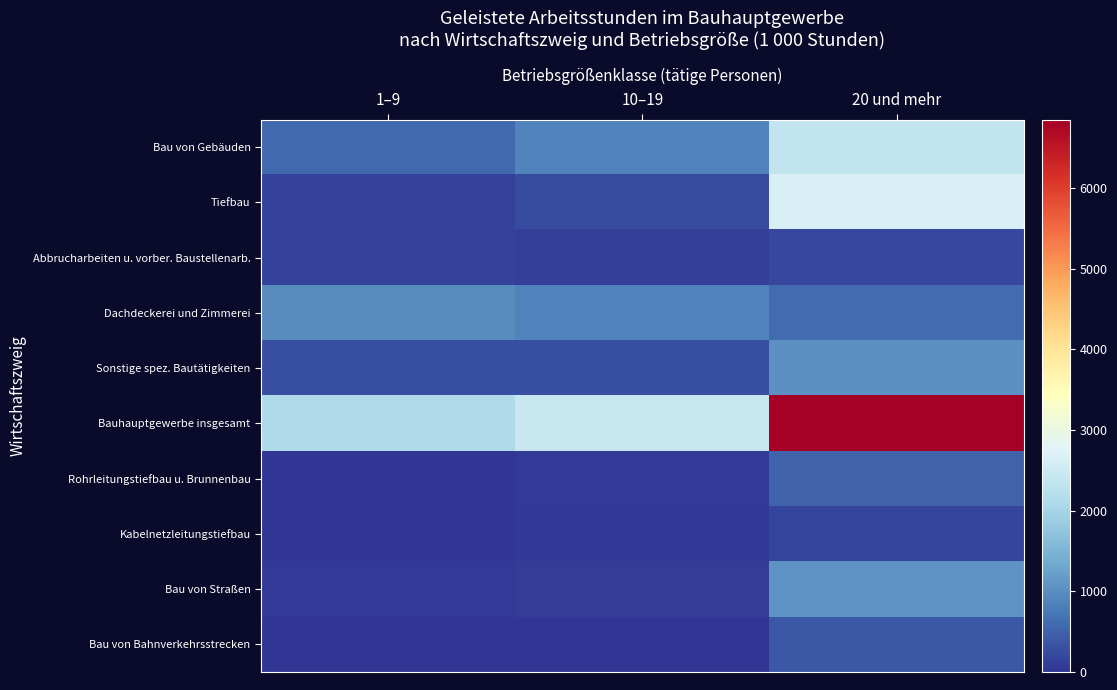

Reading left to right, list all the values displayed in this chart.

Bau von Gebäuden: 1–9=580	10–19=881	20 und mehr=2366
Tiefbau: 1–9=148	10–19=263	20 und mehr=2670
Abbrucharbeiten u. vorber. Baustellenarb.: 1–9=143	10–19=111	20 und mehr=190
Dachdeckerei und Zimmerei: 1–9=970	10–19=882	20 und mehr=595
Sonstige spez. Bautätigkeiten: 1–9=268	10–19=280	20 und mehr=1027
Bauhauptgewerbe insgesamt: 1–9=2109	10–19=2417	20 und mehr=6847
Rohrleitungstiefbau u. Brunnenbau: 1–9=25	10–19=72	20 und mehr=503
Kabelnetzleitungstiefbau: 1–9=20	10–19=43	20 und mehr=185
Bau von Straßen: 1–9=61	10–19=97	20 und mehr=1066
Bau von Bahnverkehrsstrecken: 1–9=3	10–19=5	20 und mehr=391